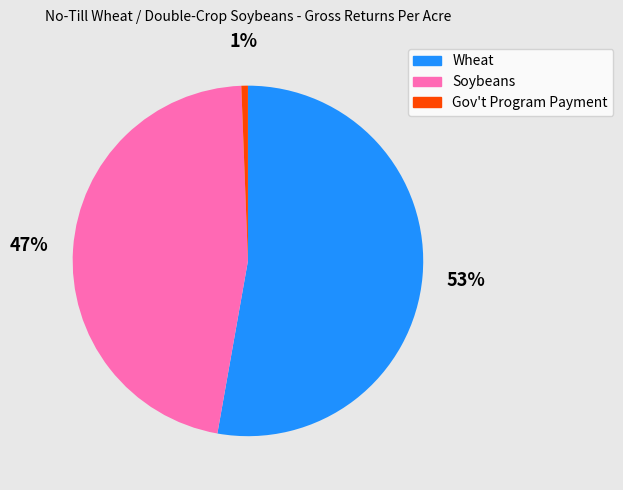

Which has a higher value, Soybeans or Wheat?

Wheat